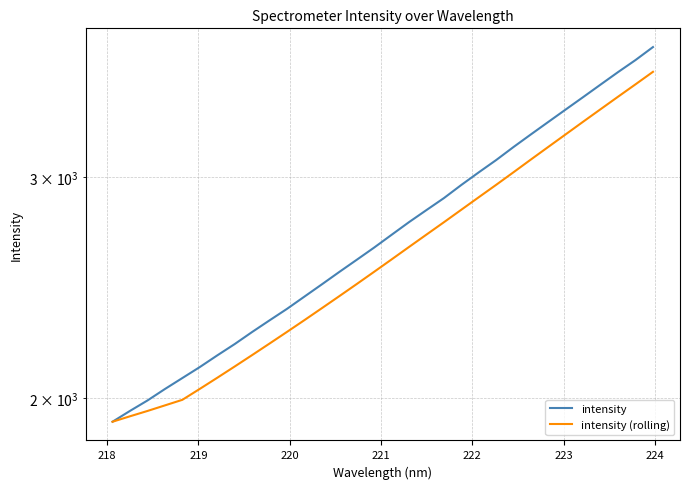

True or false: intensity (rolling) and intensity intersect in this chart.

False